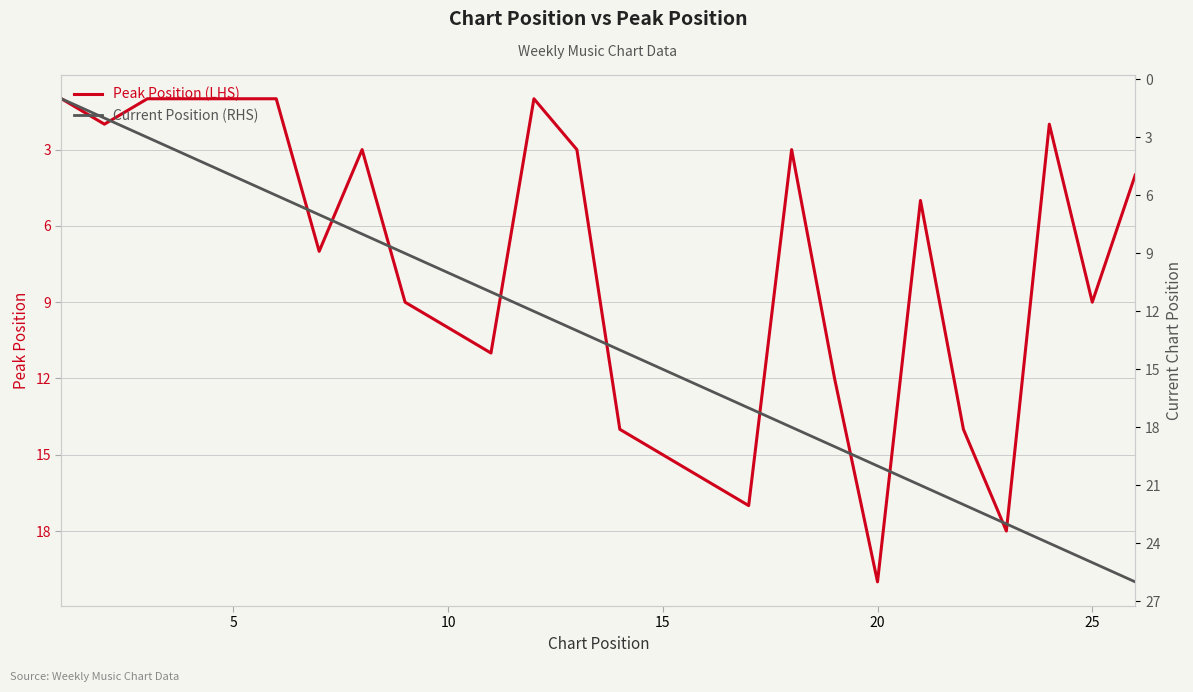

Reading left to right, extract all data points from this chart.

Peak Position (LHS): 1	2	1	1	1	1	7	3	9	10	11	1	3	14	15	16	17	3	12	20	5	14	18	2	9	4
Current Position (RHS): 1	2	3	4	5	6	7	8	9	10	11	12	13	14	15	16	17	18	19	20	21	22	23	24	25	26